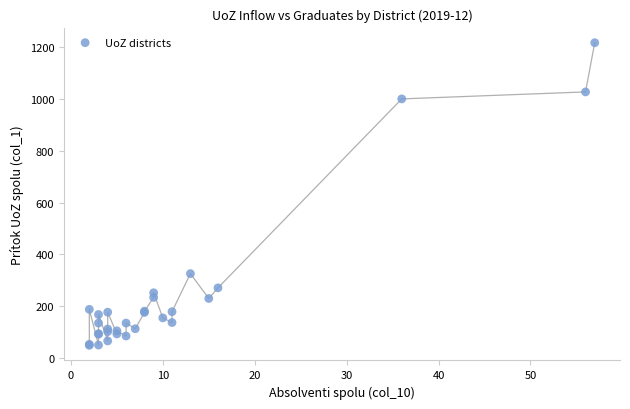

What Y value in the scatter plot is closest to 633?

326